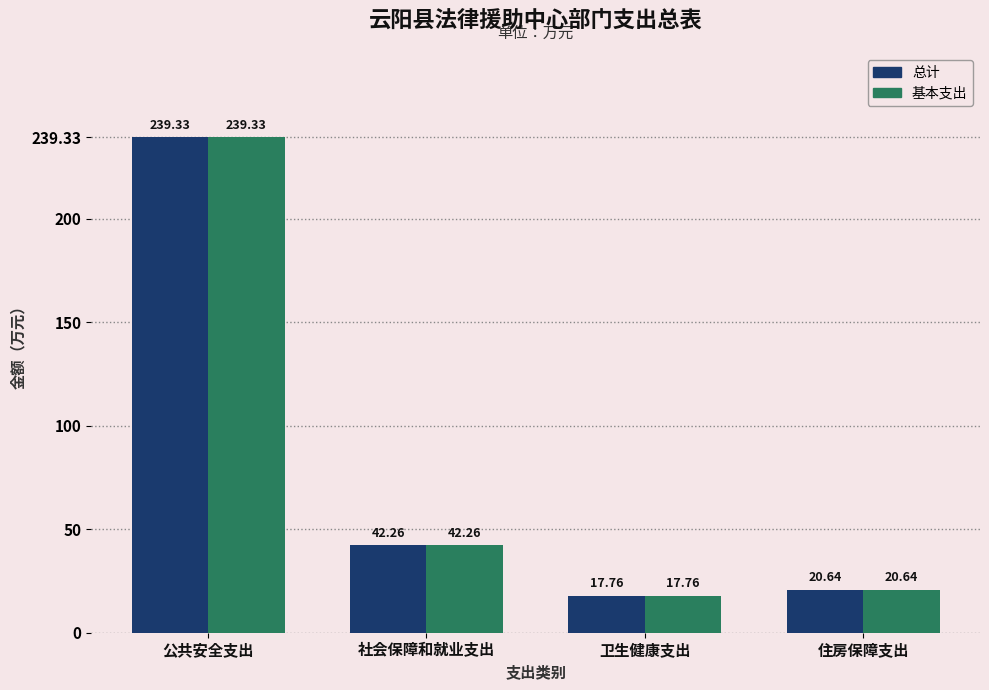

Which label corresponds to the largest value in the chart?

公共安全支出